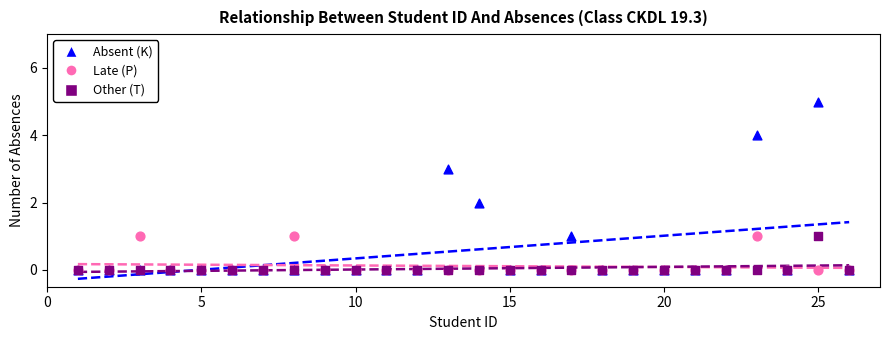

Which series has the largest Y range (max minus min)?

Absent (K)